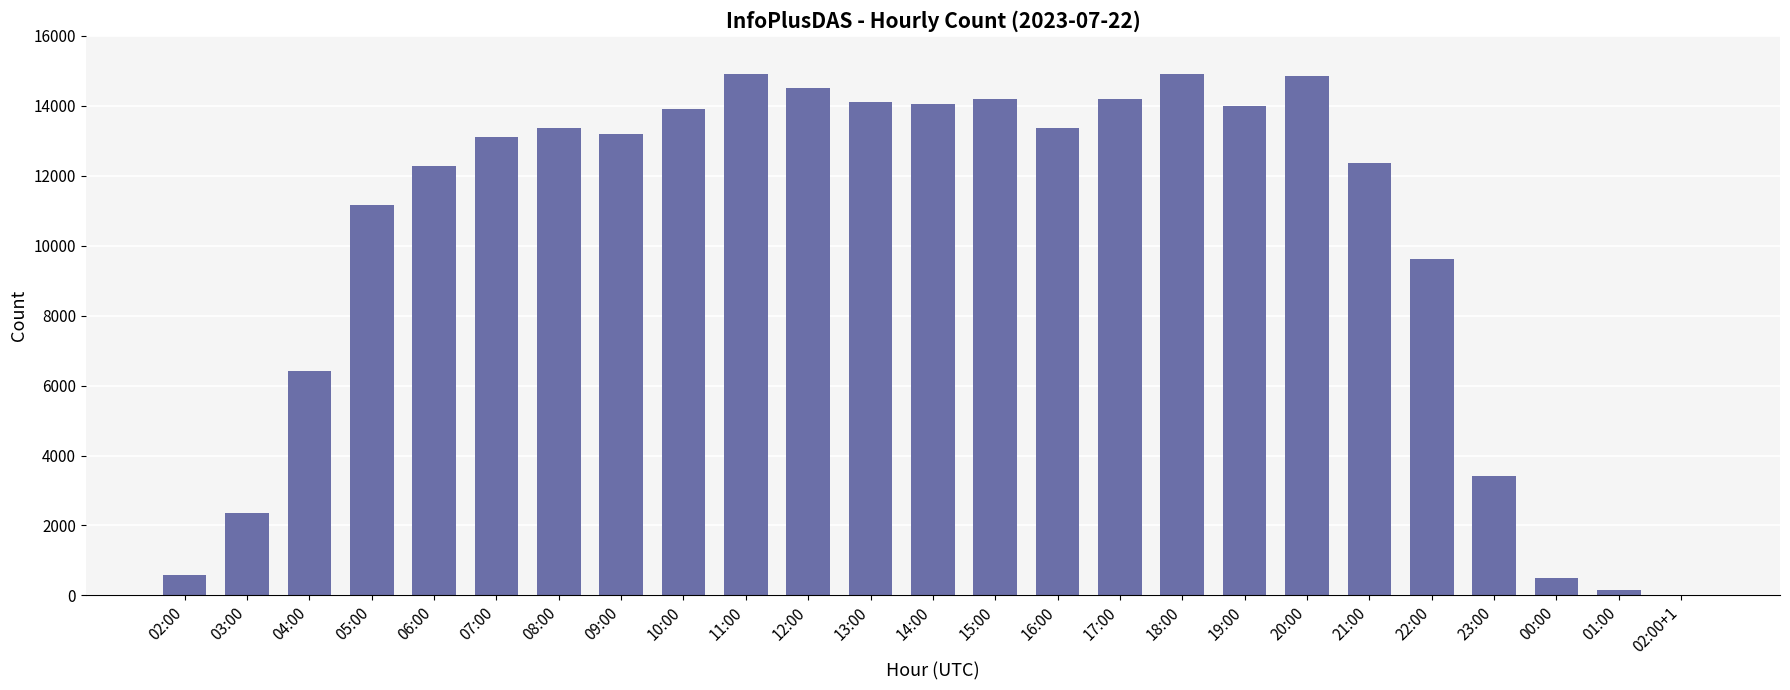

What is the approximate value at 16:00?

13351